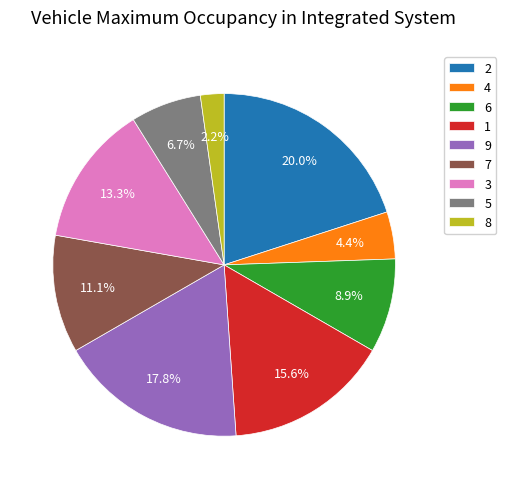

Which slice is the smallest?

8